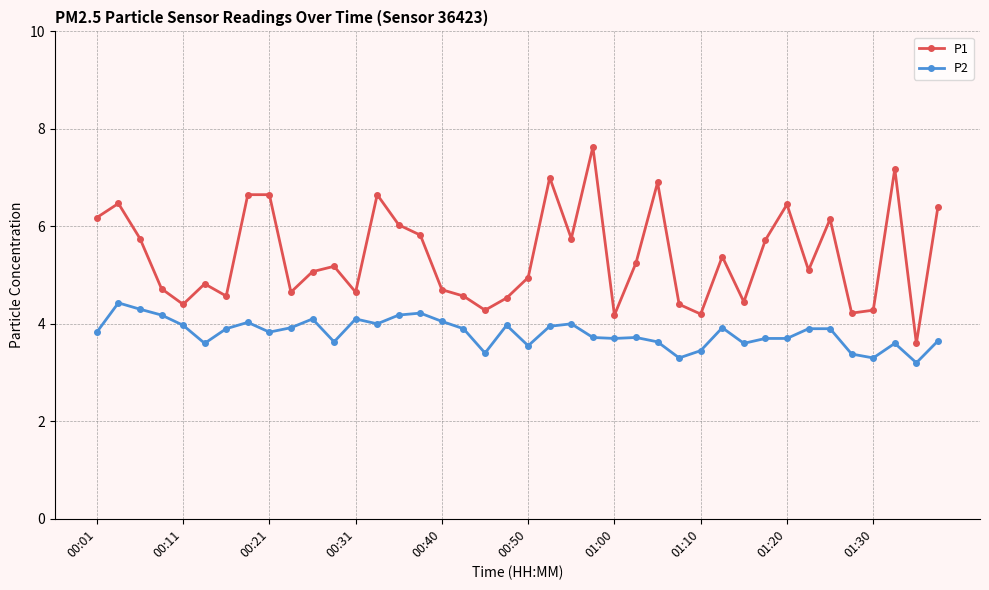

True or false: P1 has more than 1 interior local peaks.

True